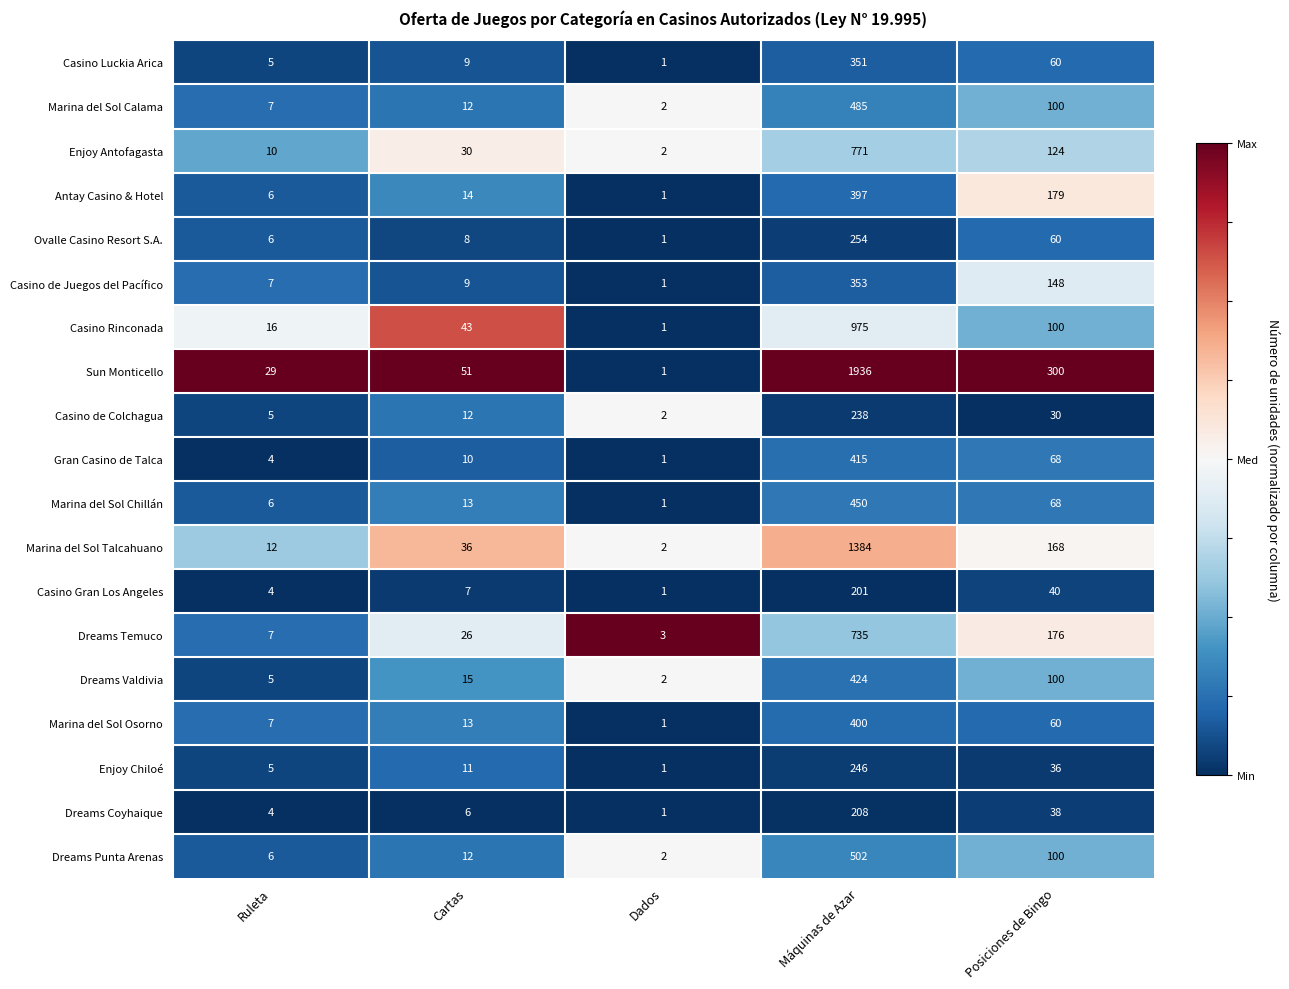

What is the difference between the maximum and second lowest values in the Casino Gran Los Angeles series?

197